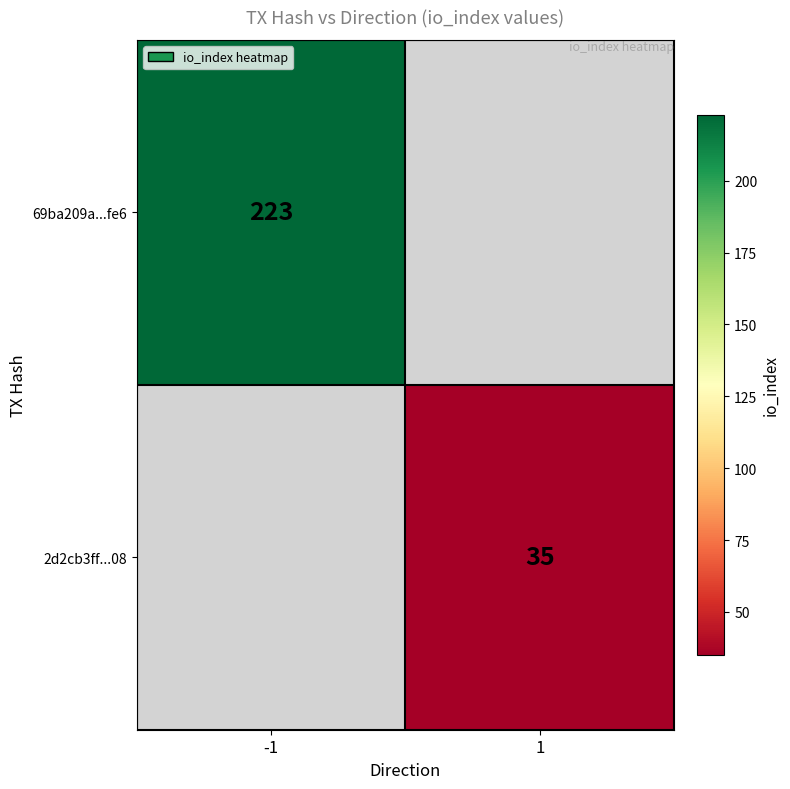

The 69ba209a...fe6 series shows 121 at -1. True or false?

False